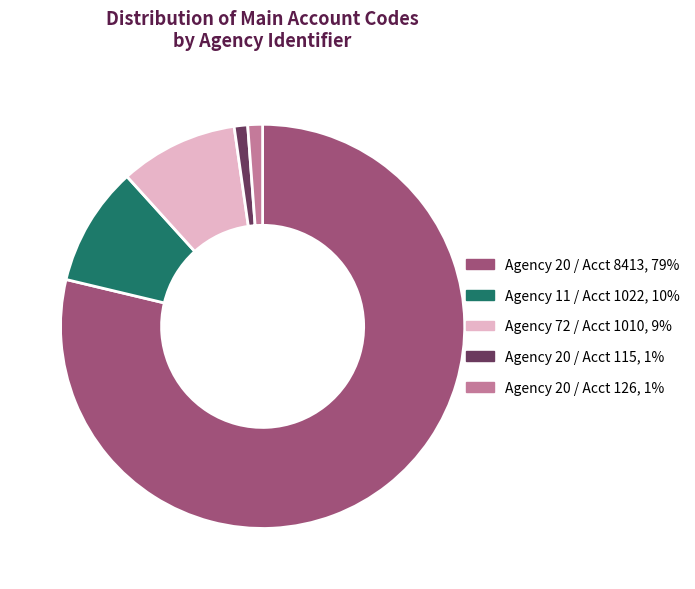

Count the number of slices in the pie.

5